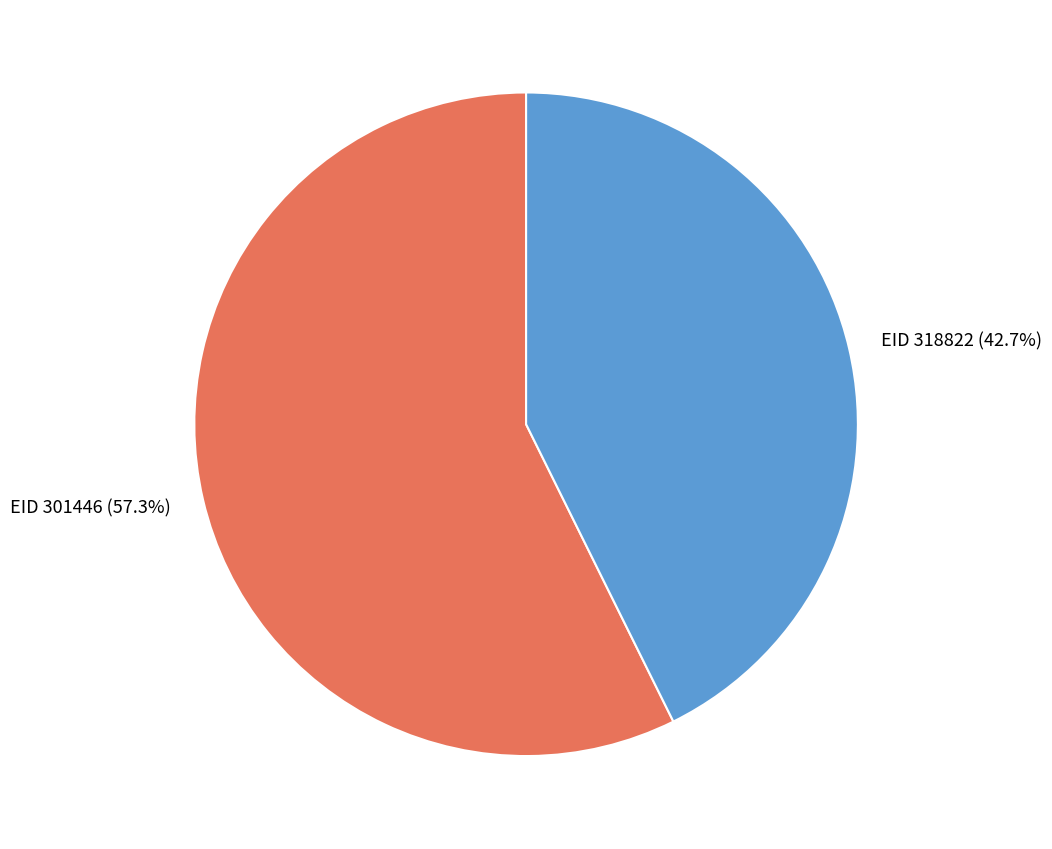

Approximately how many times larger is the value at EID 318822 compared to EID 301446?

0.7